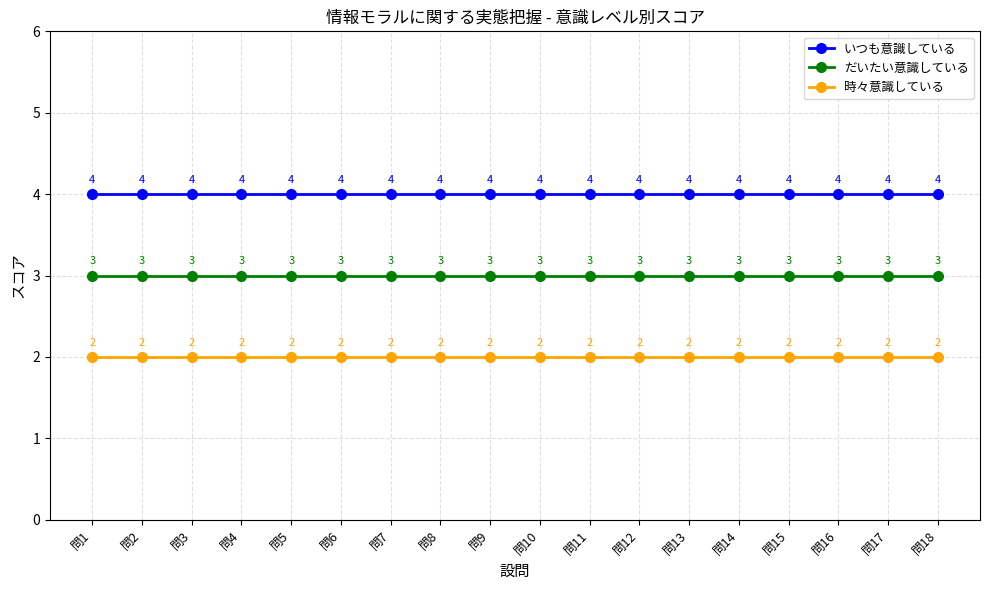

Count the number of categories in the chart.

18